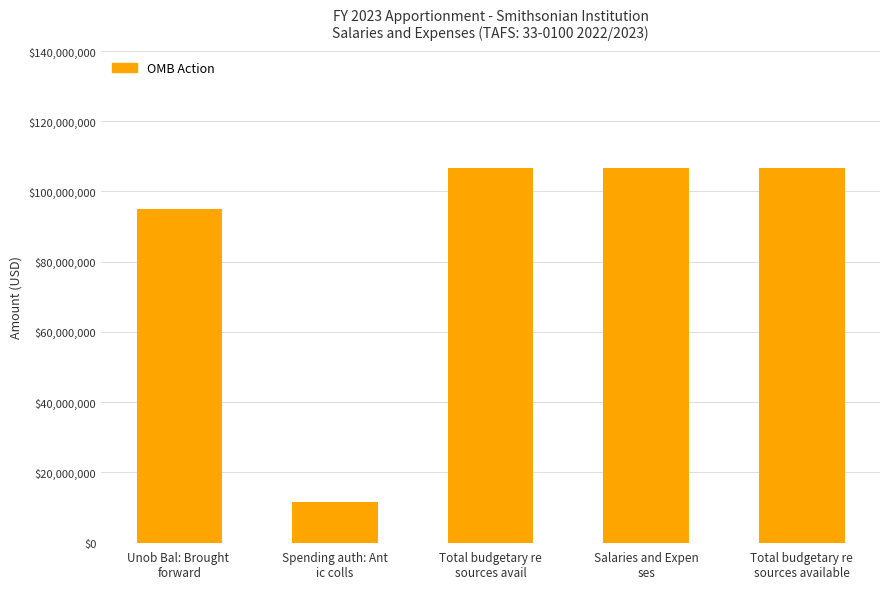

What is the minimum value shown in the chart?

11700000